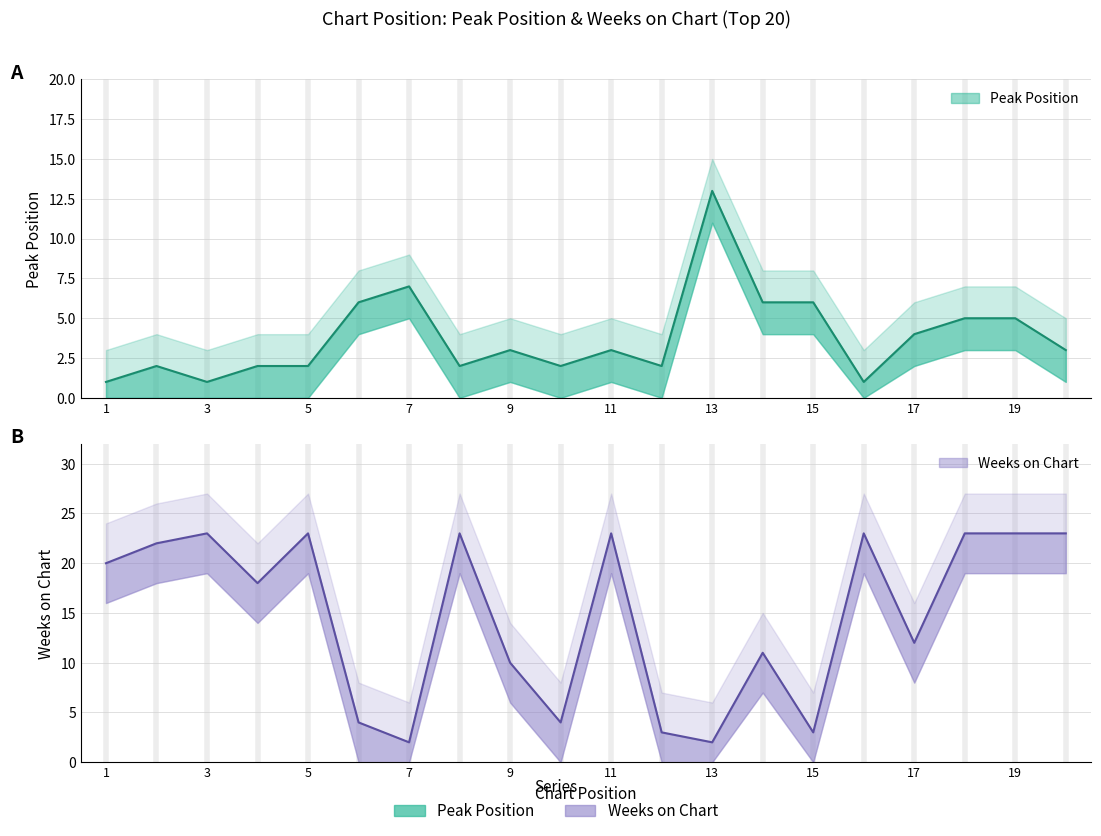

What are all the series names shown in the legend?

Peak Position, Weeks on Chart